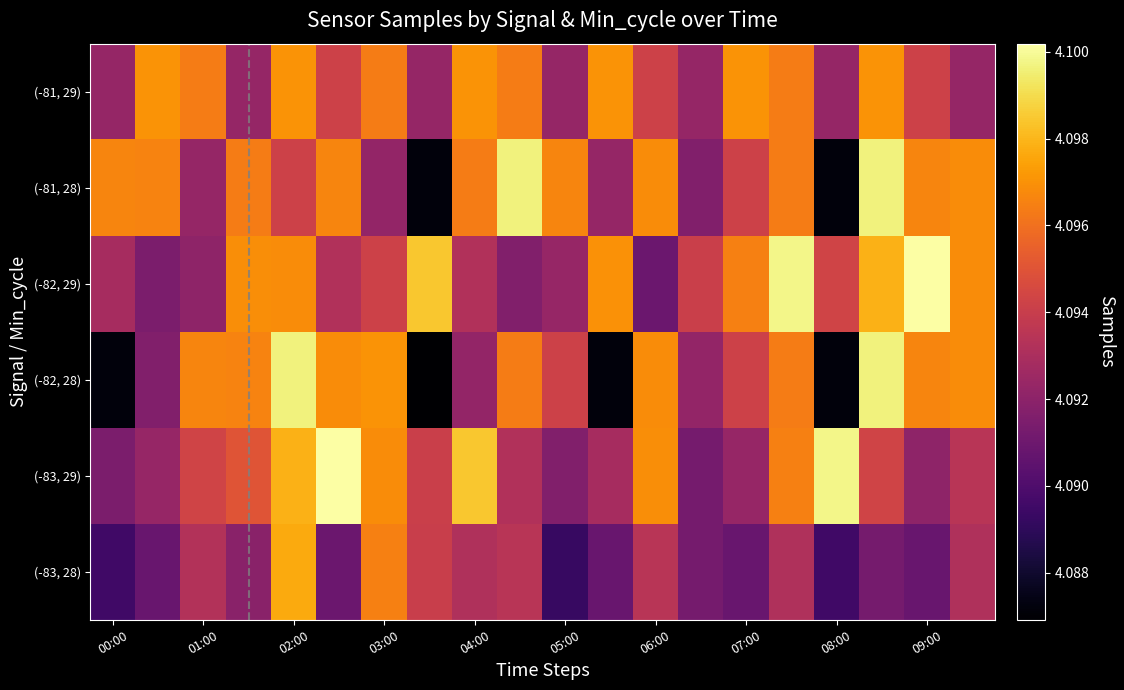

What is the greatest value displayed?

4100185